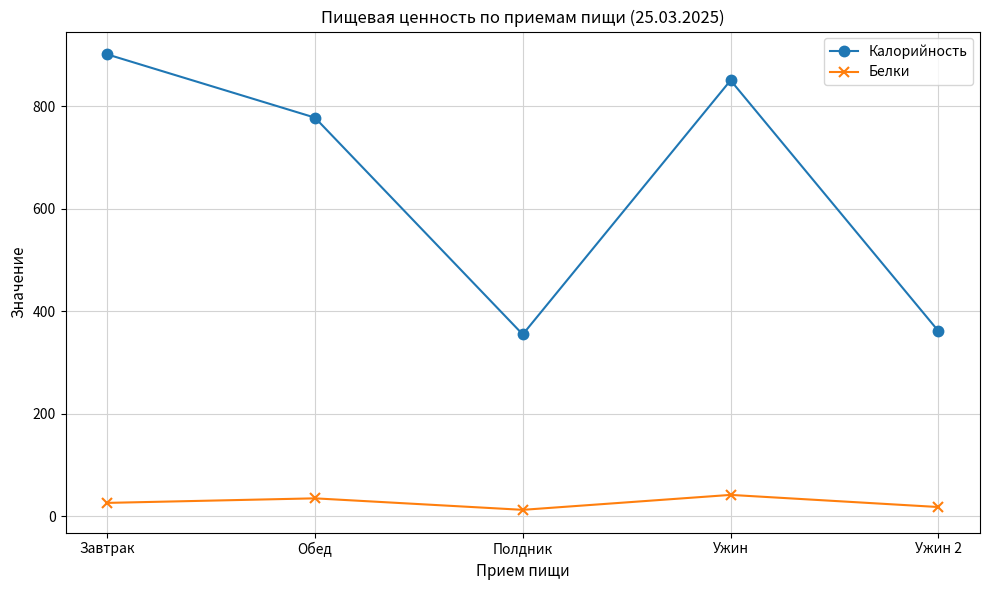

What is the value of the Белки point at the 5th from the left?

17.6